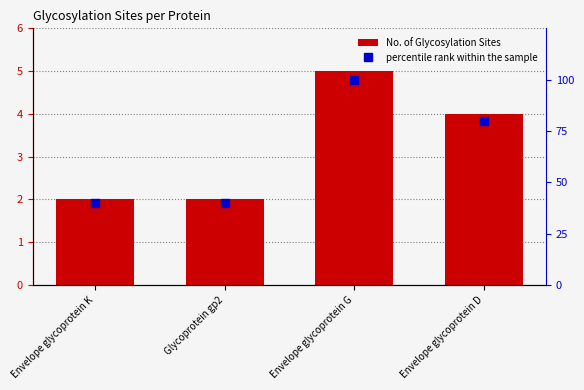

What is the sum of all percentile rank within the sample values?

260